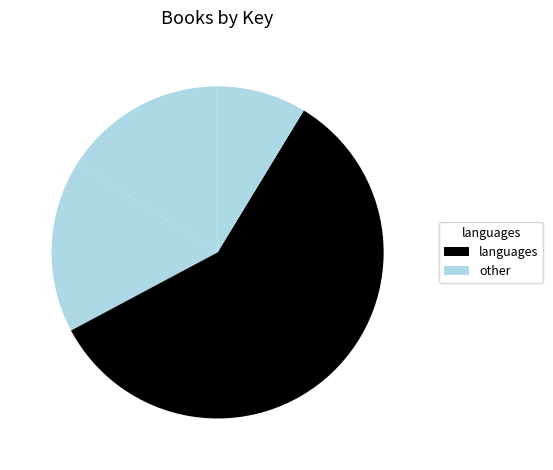

How many segments does this pie chart have?

4